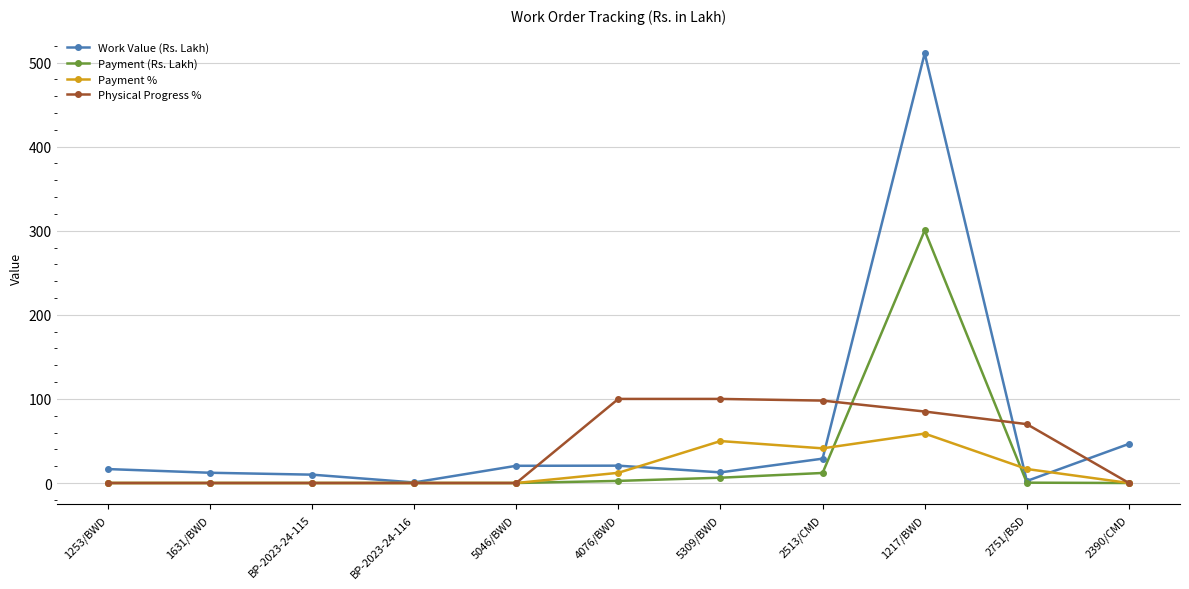

List the series in order of their peak value, highest first.

Work Value (Rs. Lakh), Payment (Rs. Lakh), Physical Progress %, Payment %